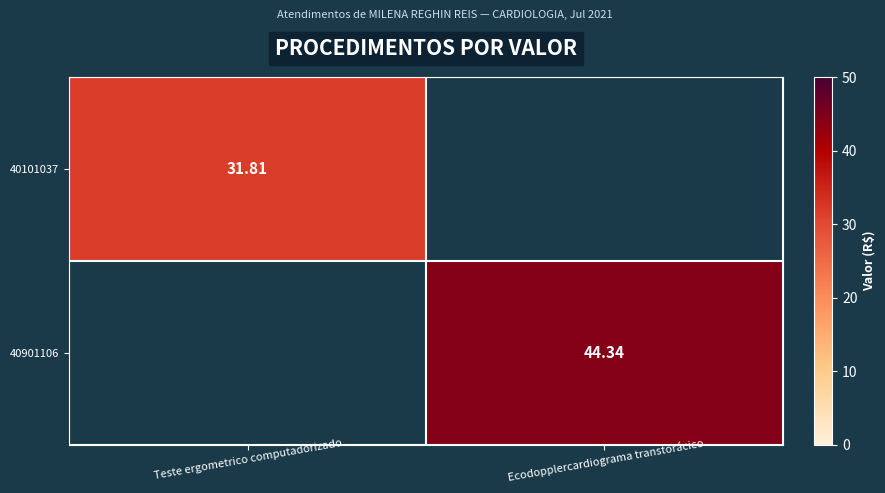

Is the value of 40101037 at Teste ergometrico computadorizado greater than the value of 40901106 at Ecodopplercardiograma transtorácico?

No